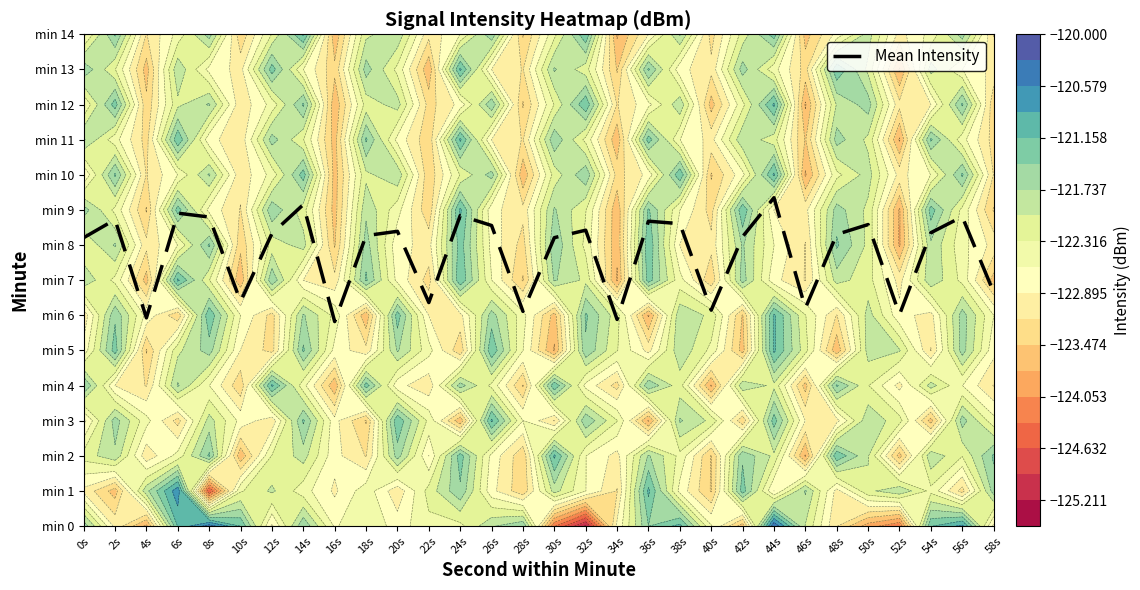

What is the difference between the values at 28s and 58s?

0.5